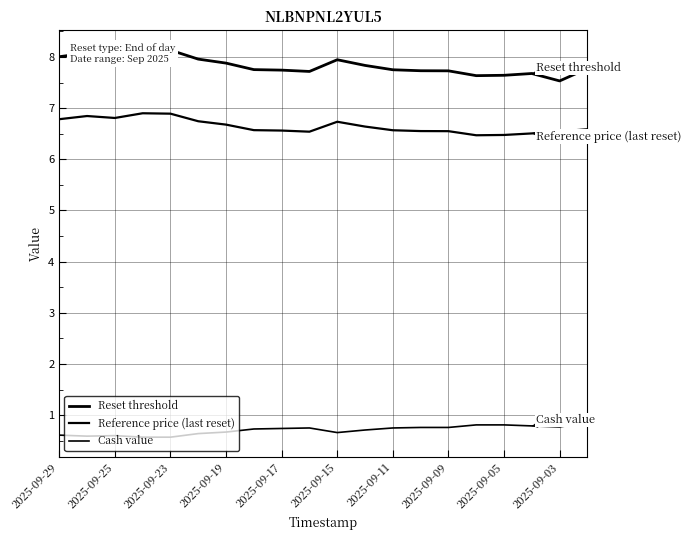

What is the sum of all Reference price (last reset) values?

133.0